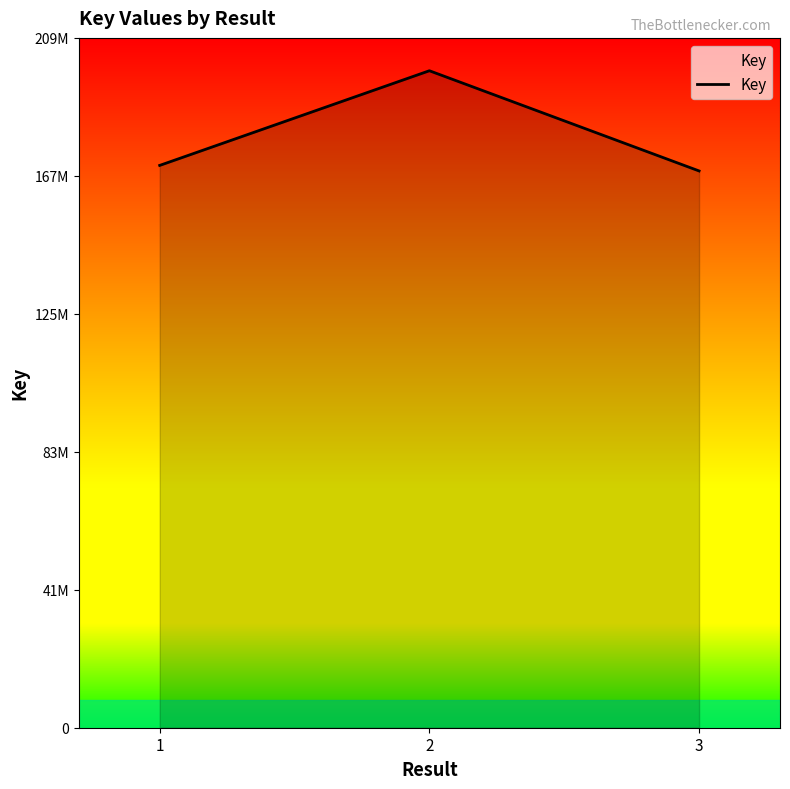

True or false: the data shows 199954373 at 2.

True